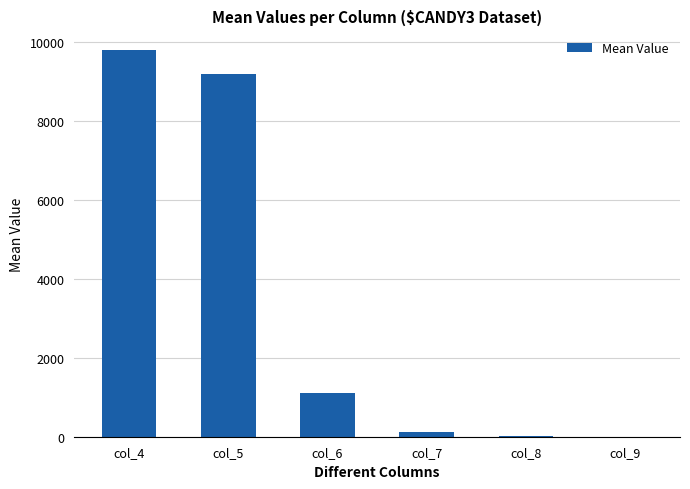

Is it true that the value at col_5 is 3878.2?

False